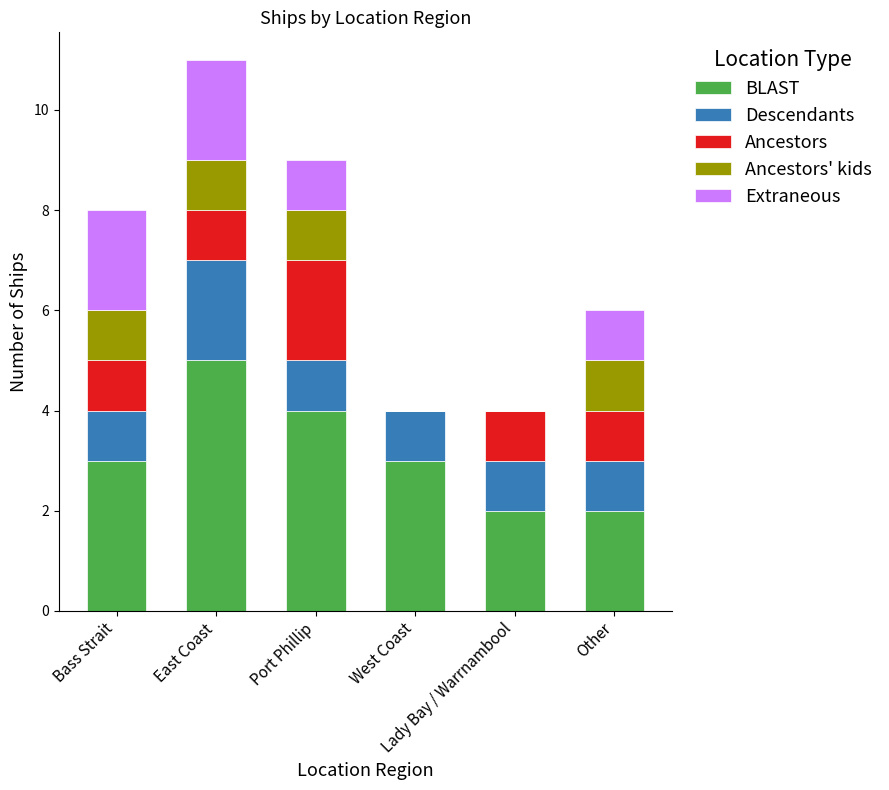

Count the number of data series in this chart.

5